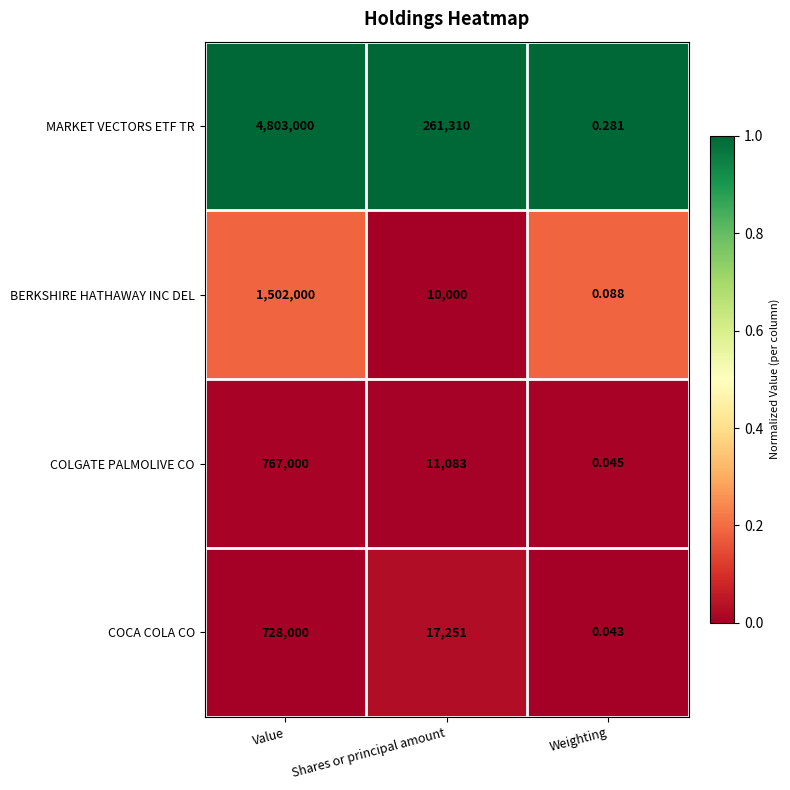

Rank the categories by MARKET VECTORS ETF TR value from lowest to highest.

Weighting, Shares or principal amount, Value